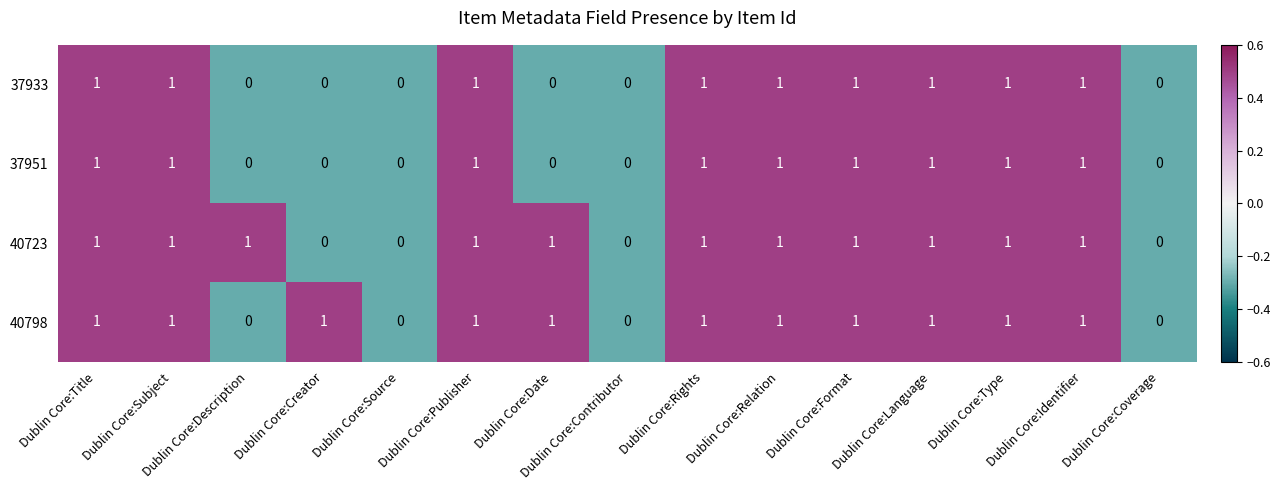

Between Dublin Core:Description and Dublin Core:Contributor, which series saw the biggest shift?

40723